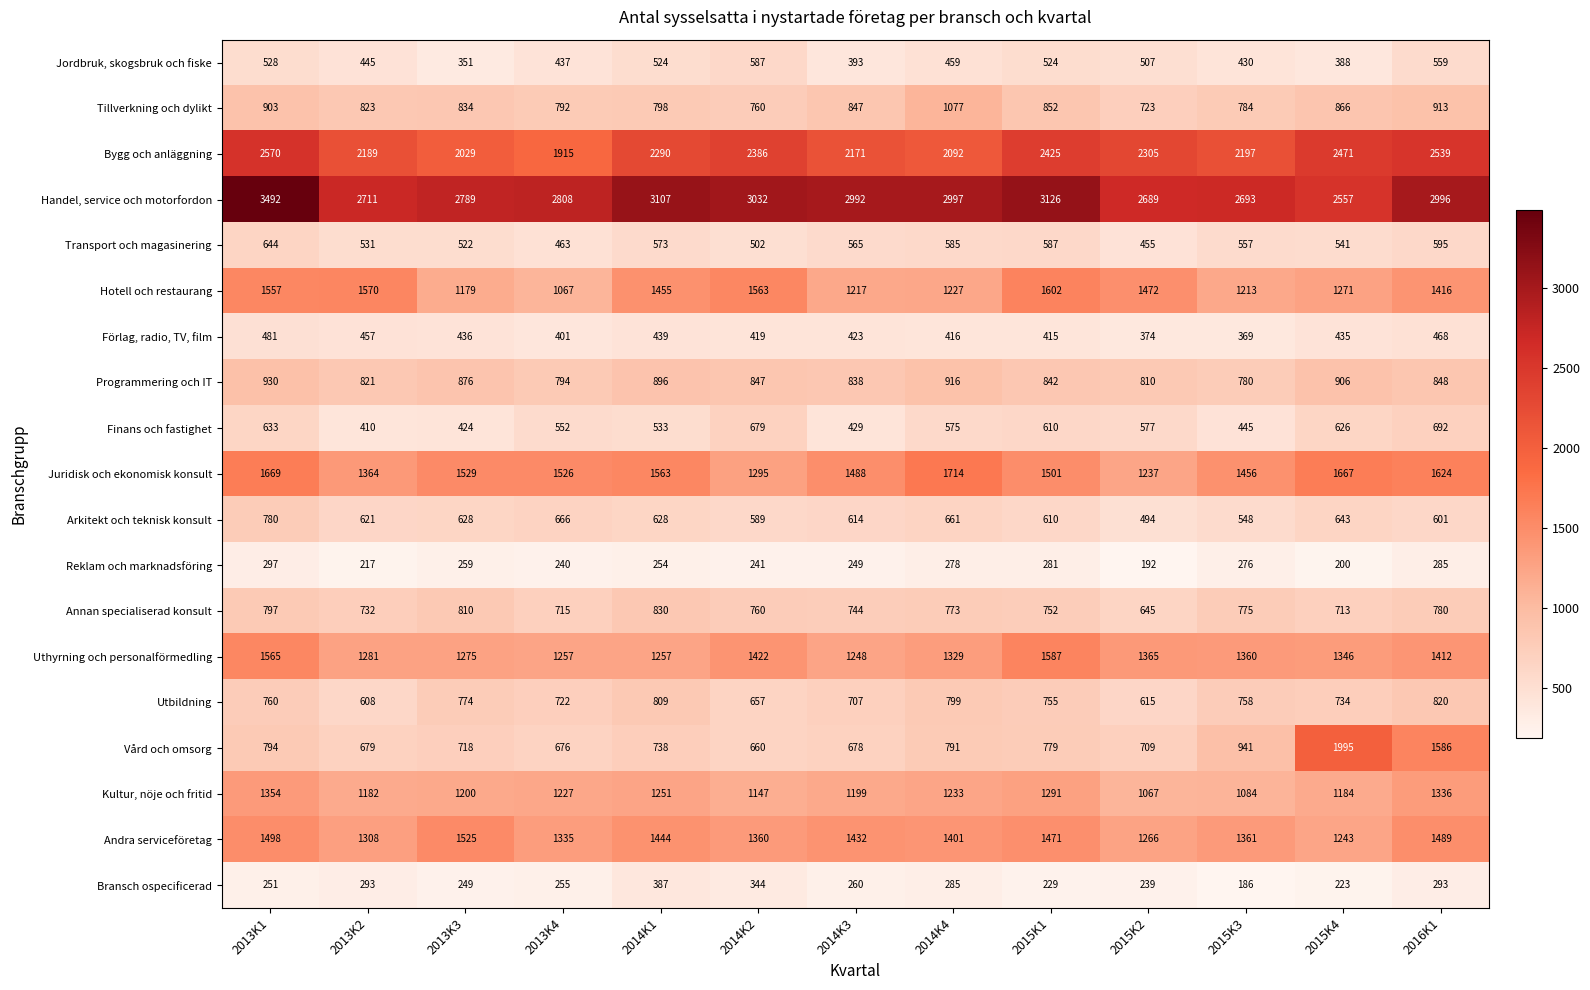

Which series changed the most between 2014K4 and 2015K1?

Hotell och restaurang